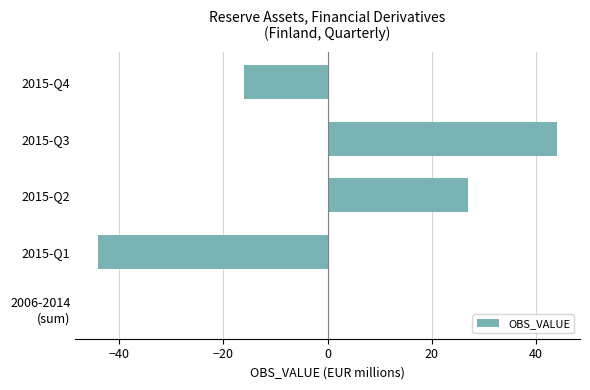

How many series are shown in this chart?

1